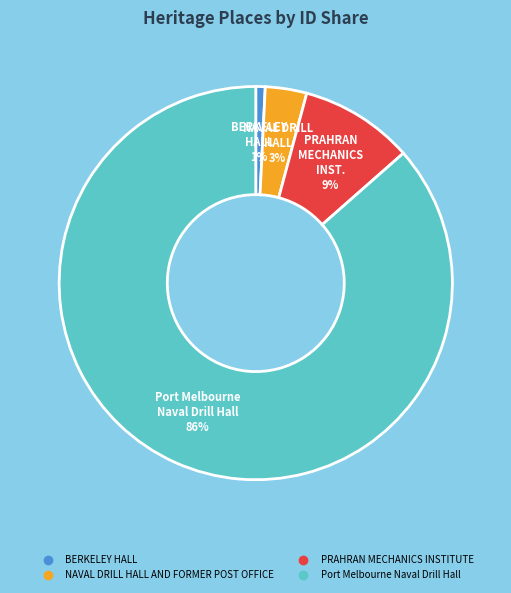

What percentage is the BERKELEY HALL slice, to the nearest percent?

1%